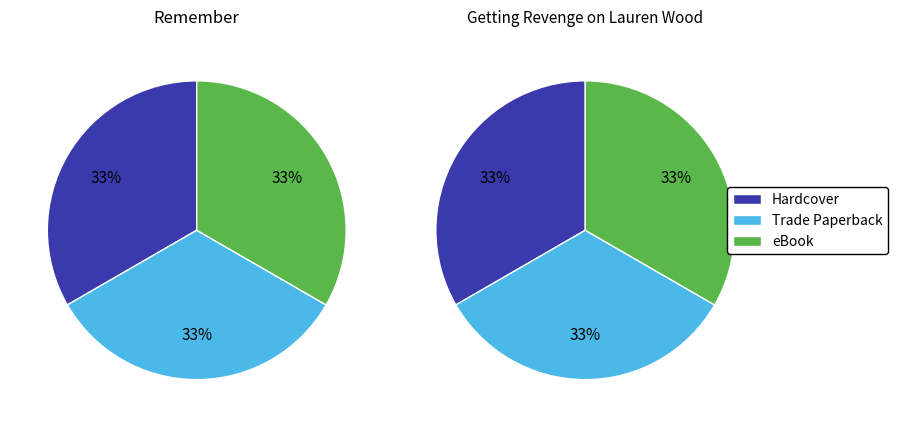

To the nearest percent, what portion does eBook represent?

33%